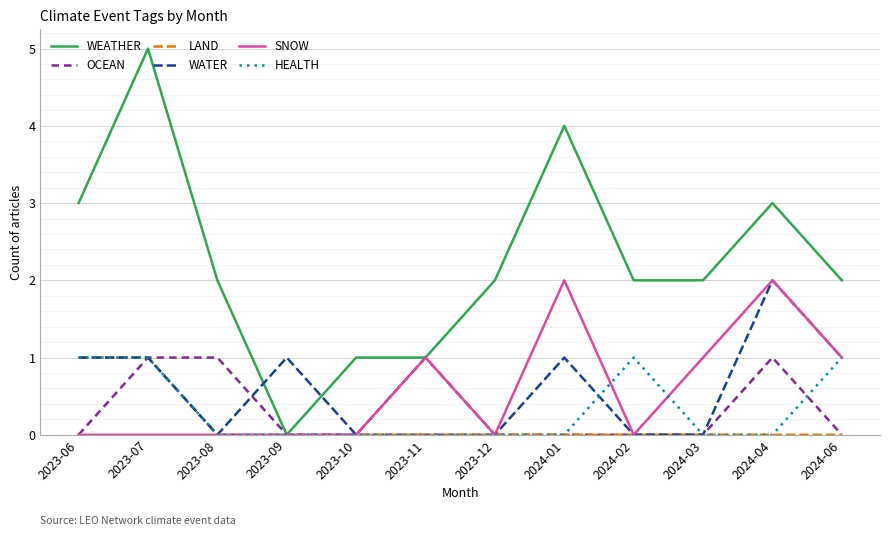

Is the value of HEALTH at 2023-12 greater than the value of WATER at 2024-01?

No